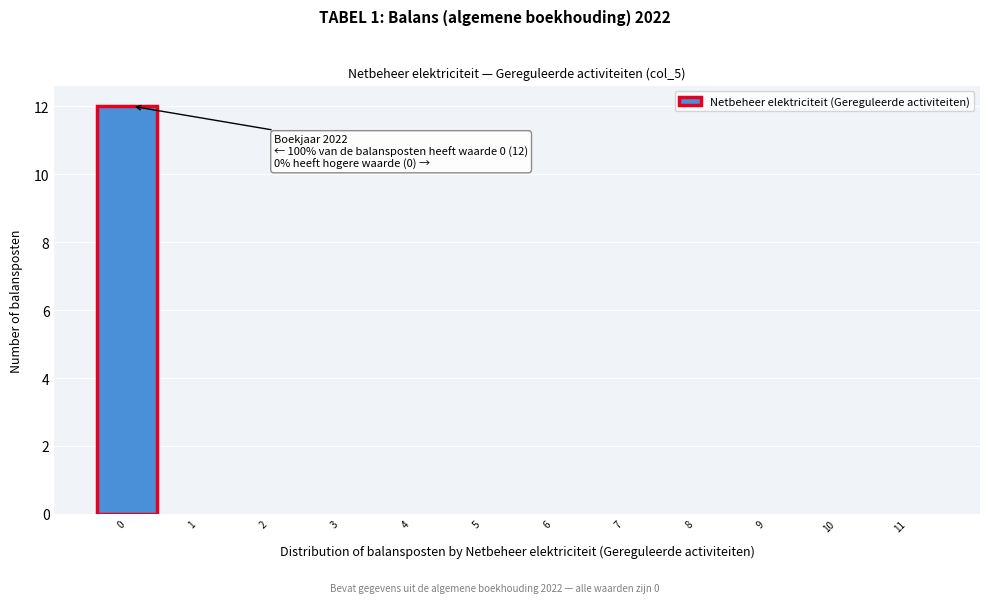

Over which range of the x-axis is the bar tallest?

-0.5 to 0.5